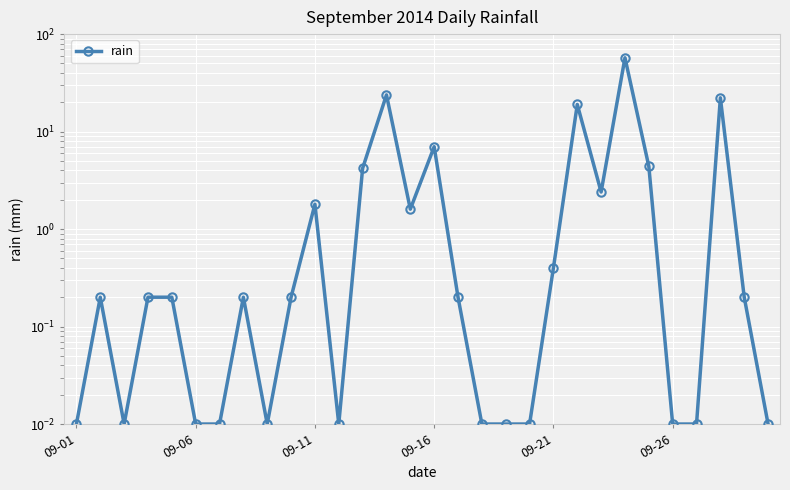

True or false: the data shows 3.4 at 22.

False